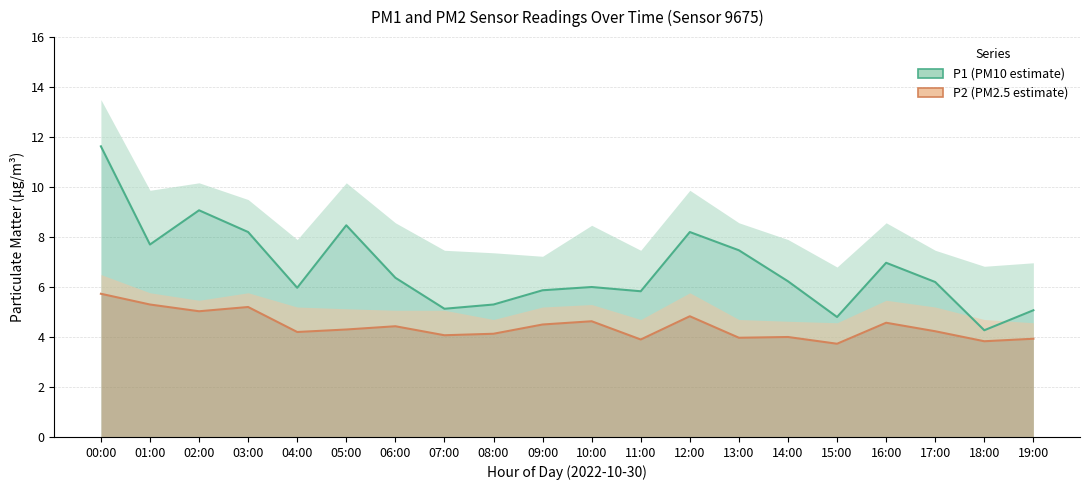

What are all the series names shown in the legend?

P1, P2